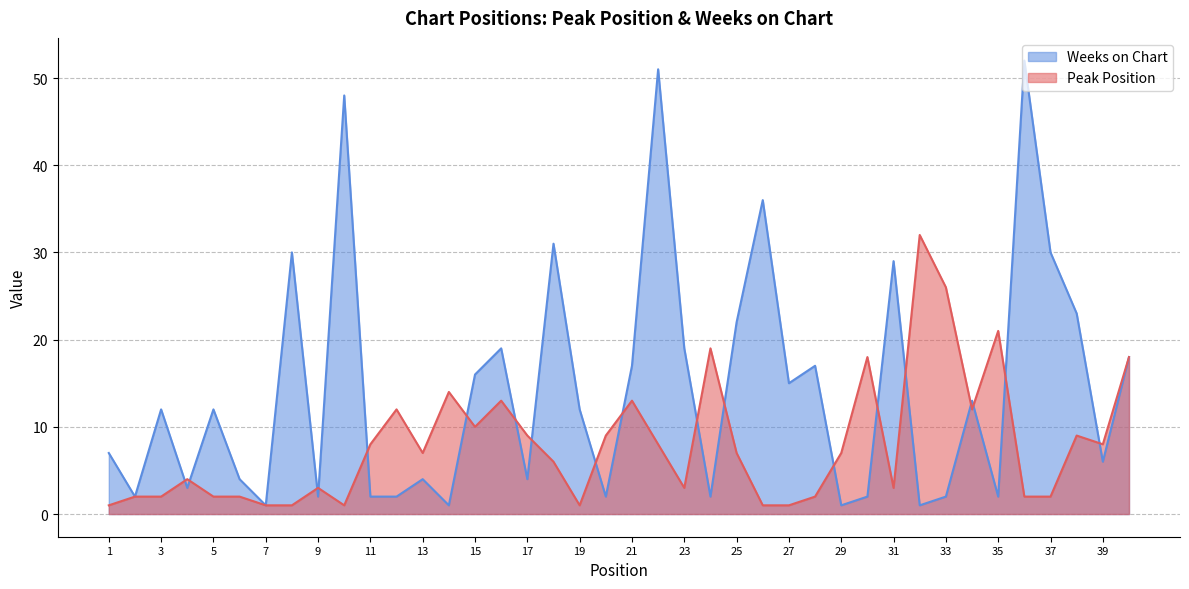

Reading left to right, extract all data points from this chart.

Peak Position: 1	2	2	4	2	2	1	1	3	1	8	12	7	14	10	13	9	6	1	9	13	8	3	19	7	1	1	2	7	18	3	32	26	12	21	2	2	9	8	18
Weeks on Chart: 7	2	12	3	12	4	1	30	2	48	2	2	4	1	16	19	4	31	12	2	17	51	19	2	22	36	15	17	1	2	29	1	2	13	2	52	30	23	6	18